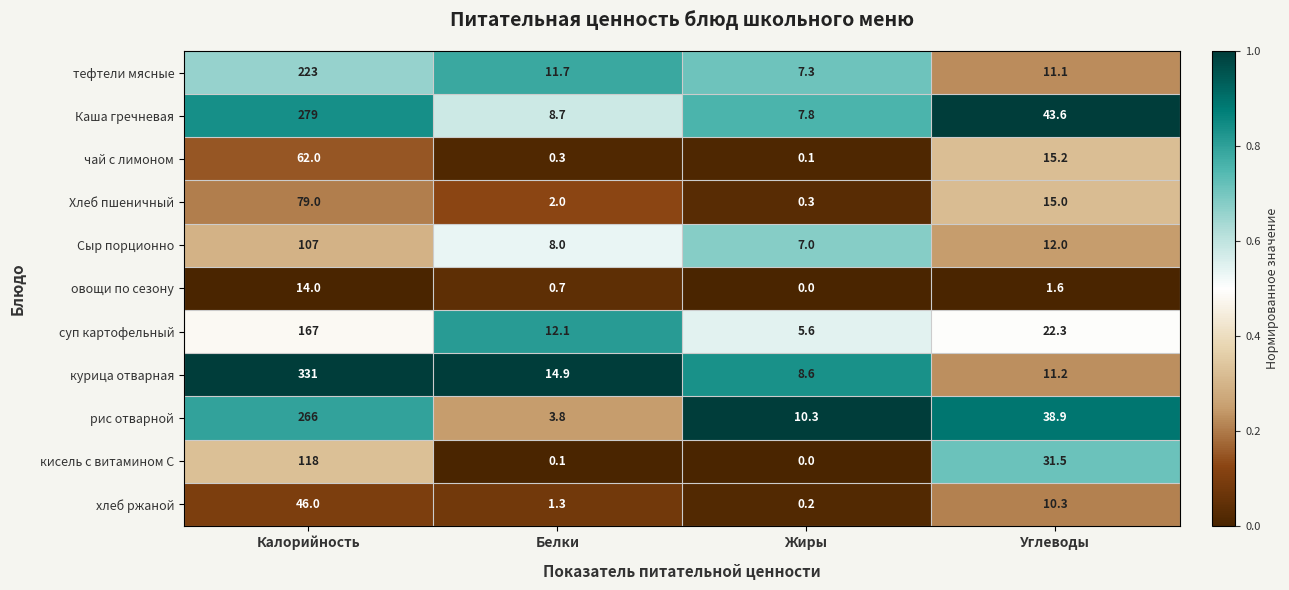

At which category is the sum across all series the highest?

Калорийность